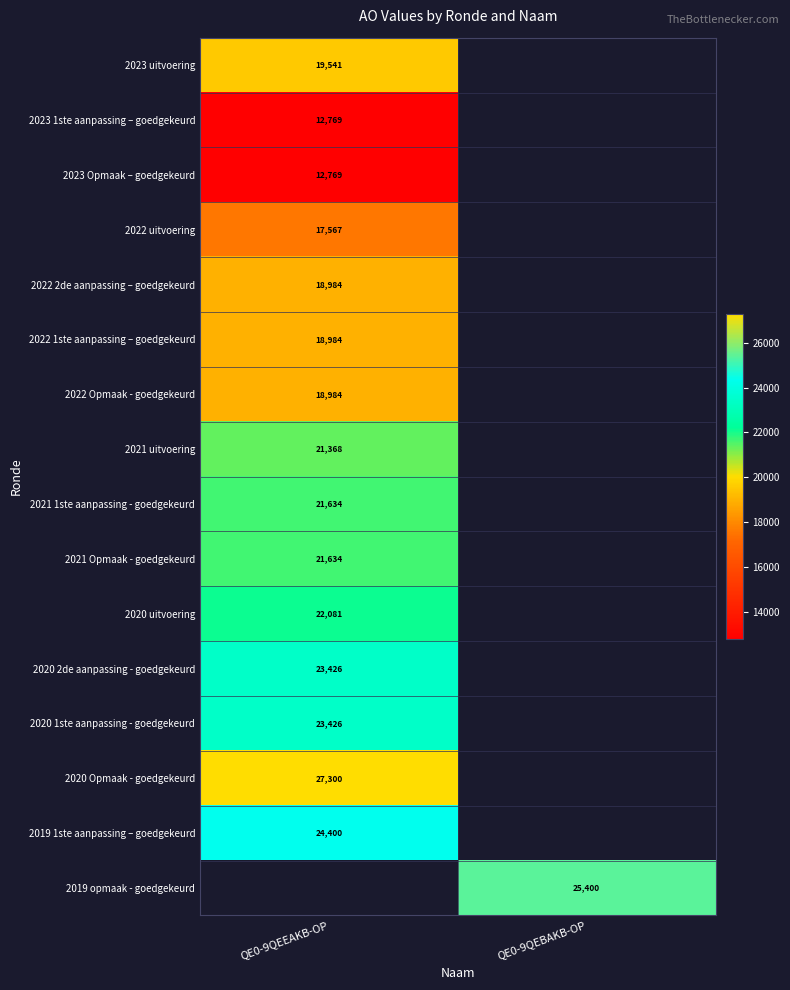

Is it true that 2019 opmaak - goedgekeurd equals 7154 at QE0-9QEBAKB-OP?

False